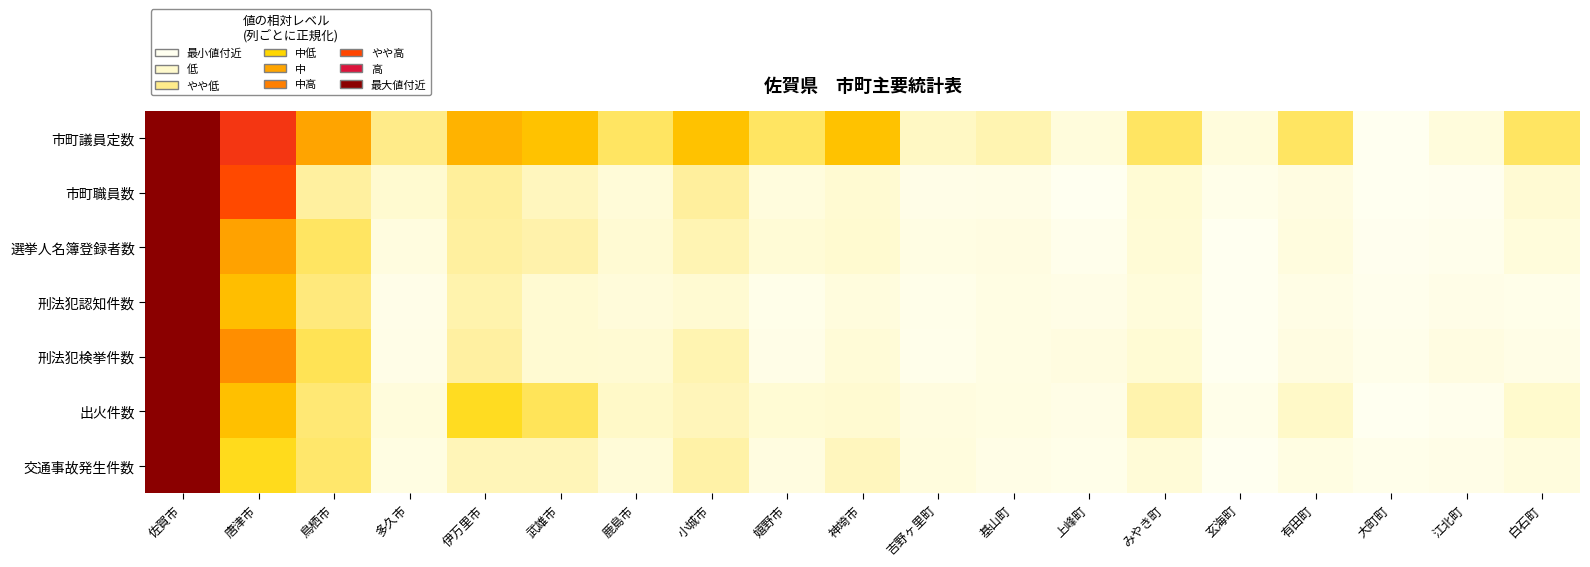

Between 基山町 and 江北町, which is larger?

基山町